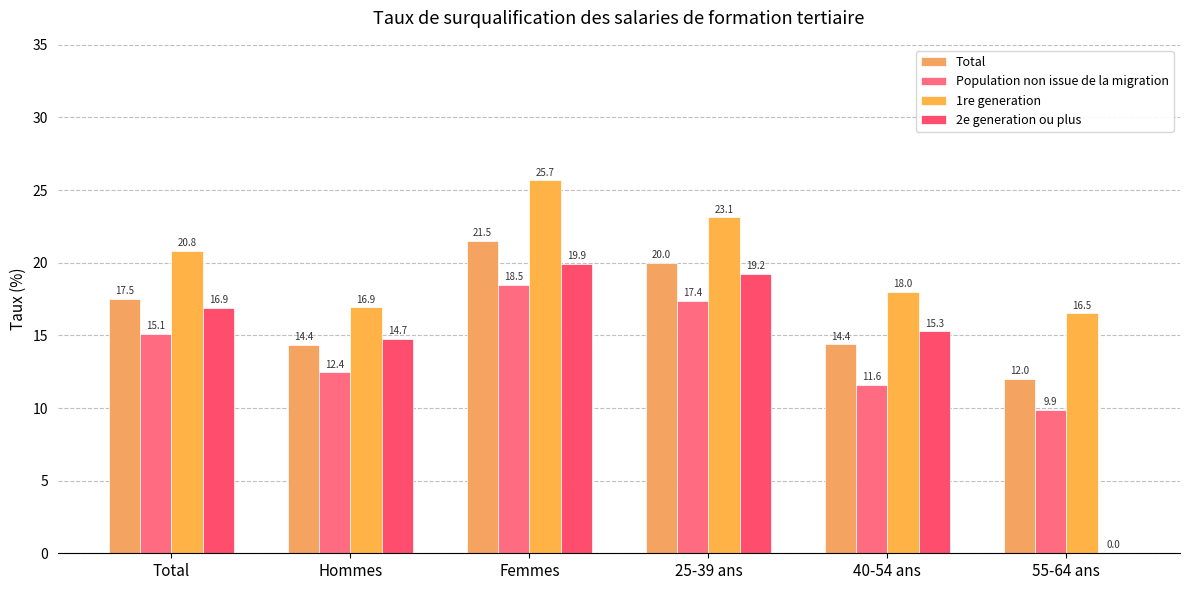

What is the sum of all Total values?

99.8